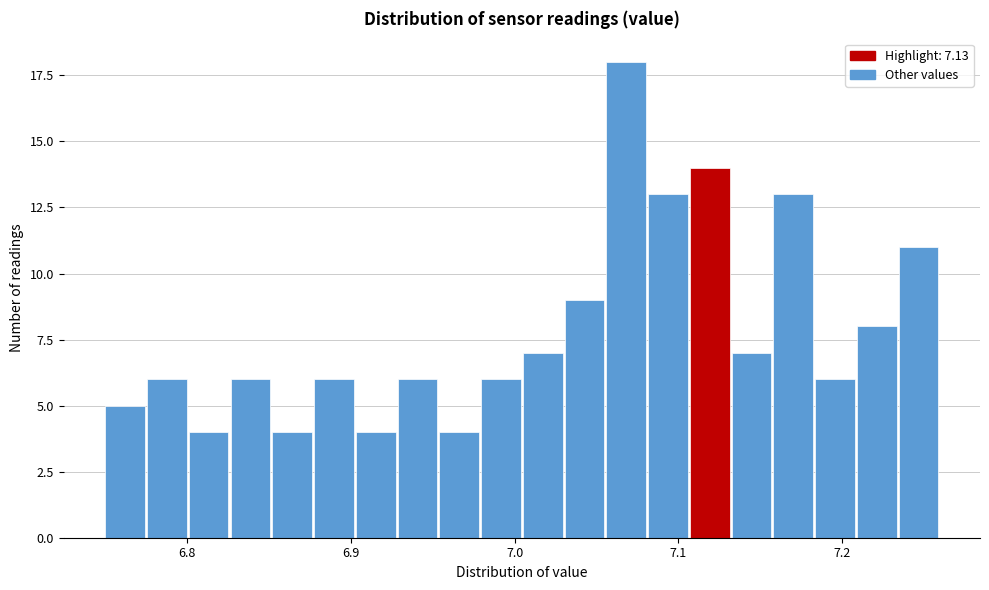

Around what value on the x-axis is the tallest bar? Give the approximate position of its centre, as read against the axis.

7.07